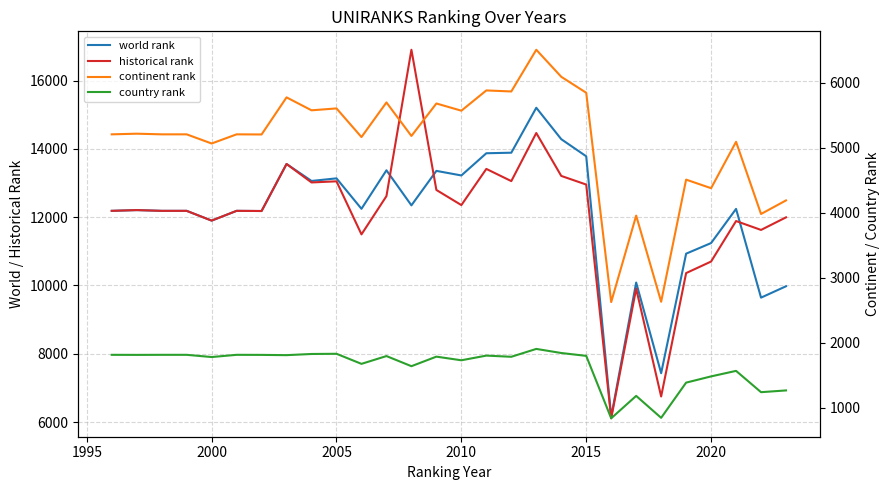

Count the number of data series in this chart.

4